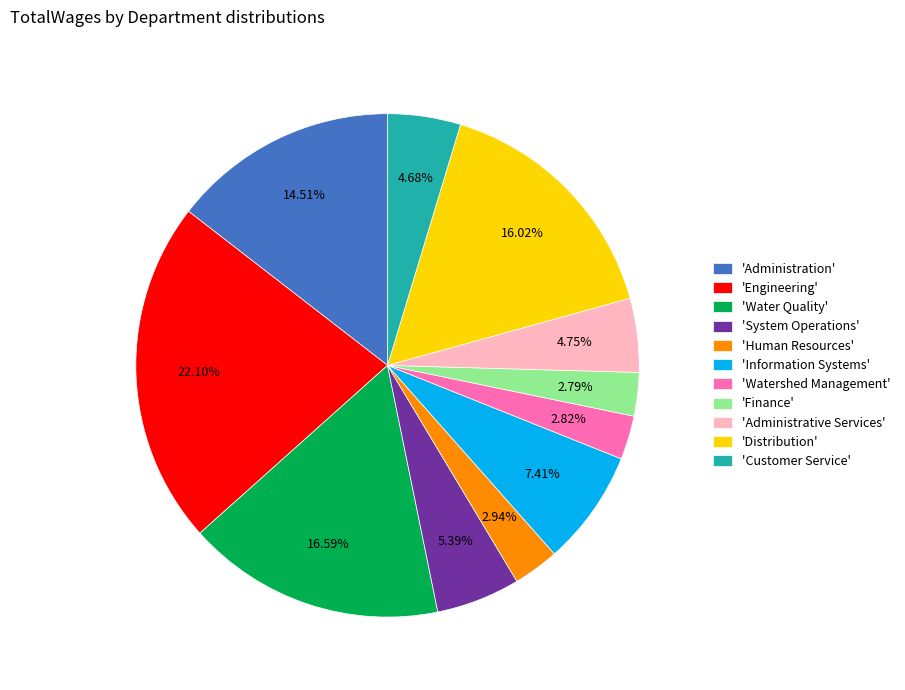

Which category has the biggest portion of the pie?

'Engineering'